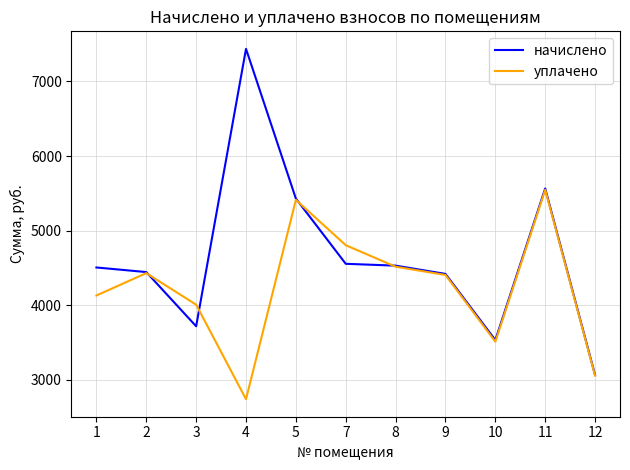

The value of начислено at 12 is 1528.8. True or false?

False